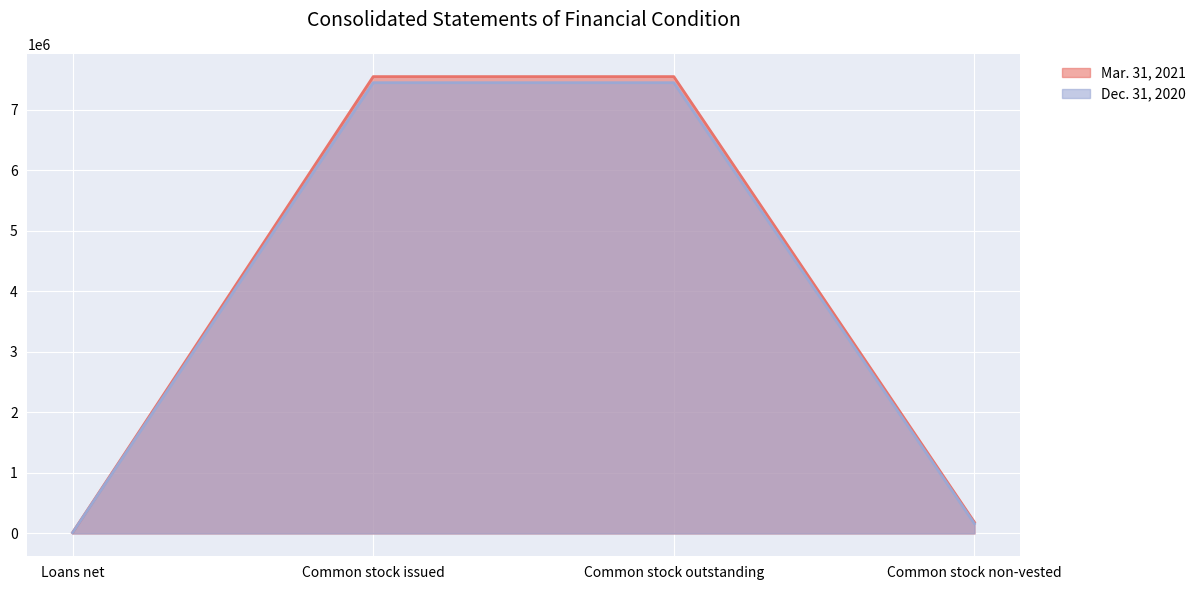

Rank the series by their average value, from lowest to highest.

Dec. 31, 2020, Mar. 31, 2021